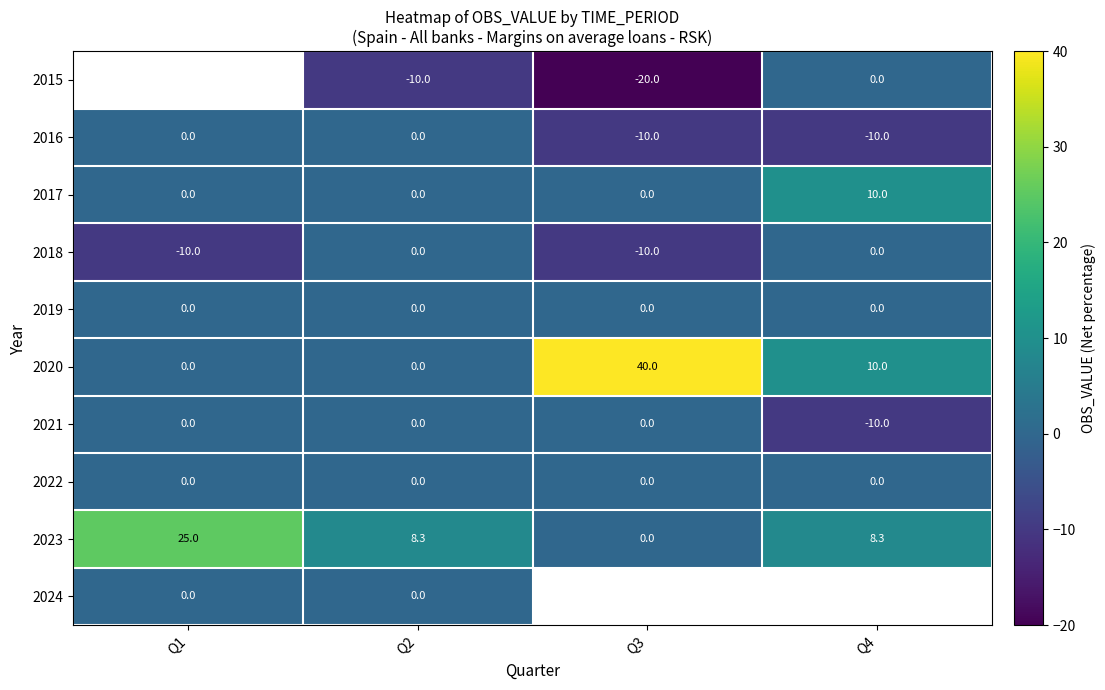

What is the difference between the maximum and minimum values in the 2020 series?

40.0